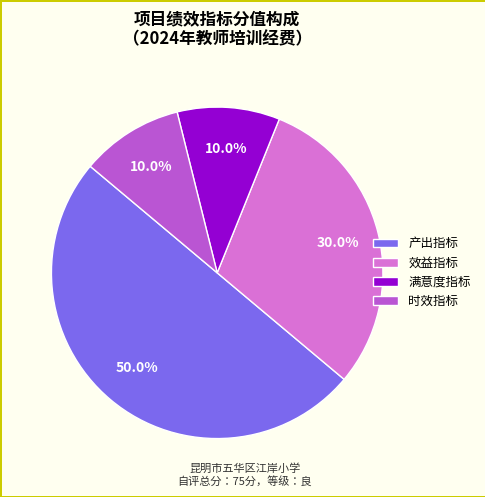

What is the largest slice in the pie chart?

产出指标